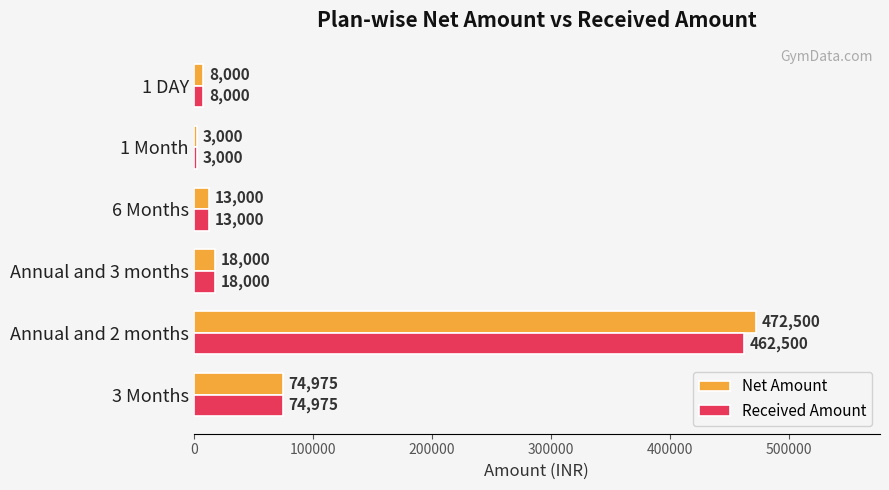

Where is Received Amount nearest to the value 232750?

3 Months